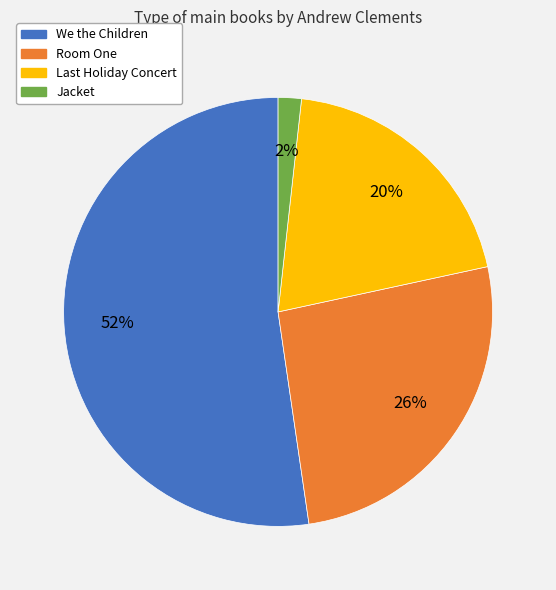

What is the smallest slice in the pie chart?

Jacket